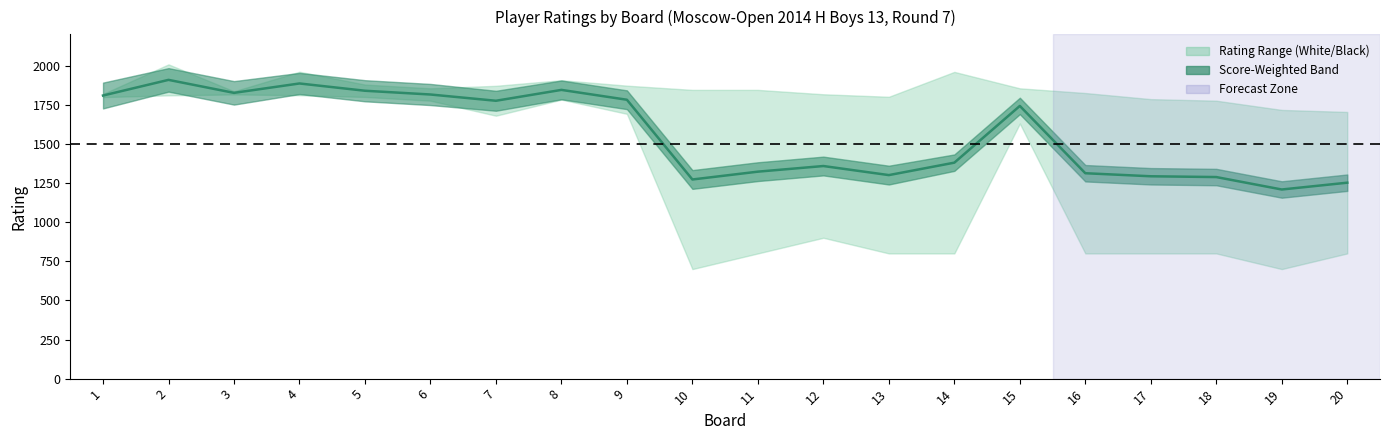

Where does the data first go above 1742?

1